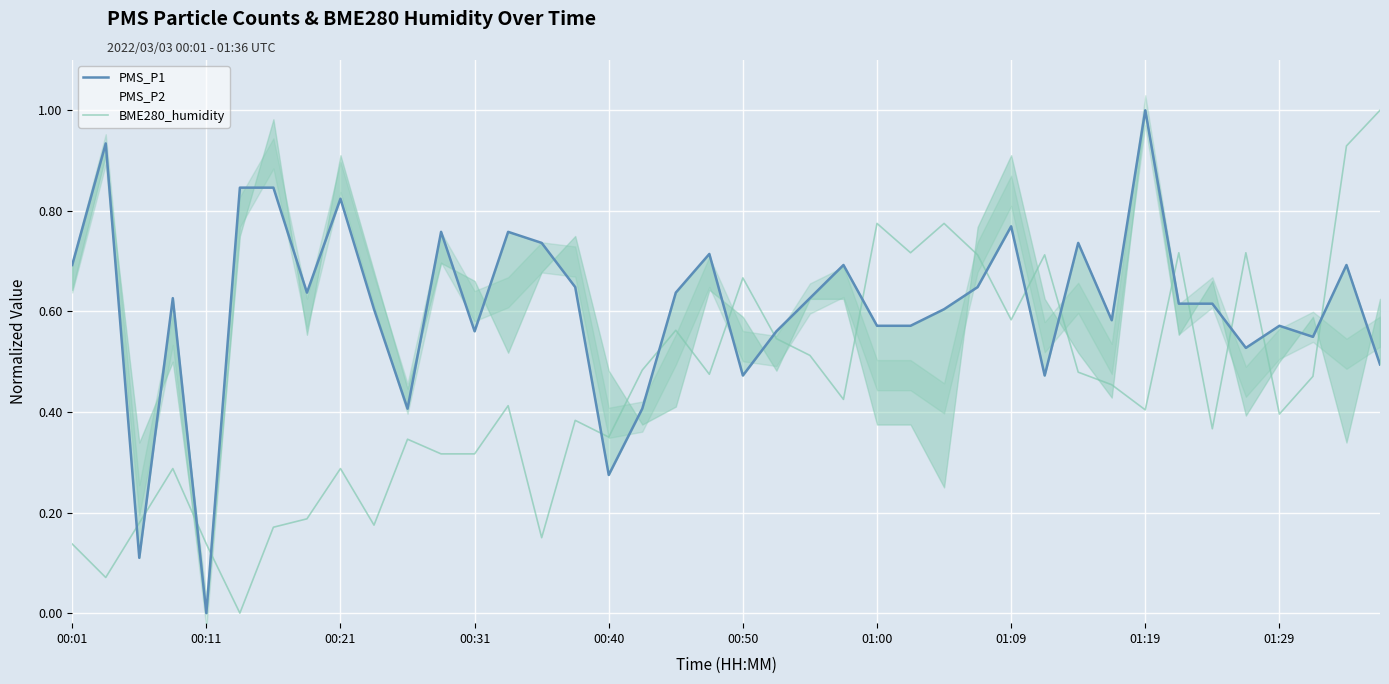

The BME280_humidity series shows 0.1 at 01:09. True or false?

False